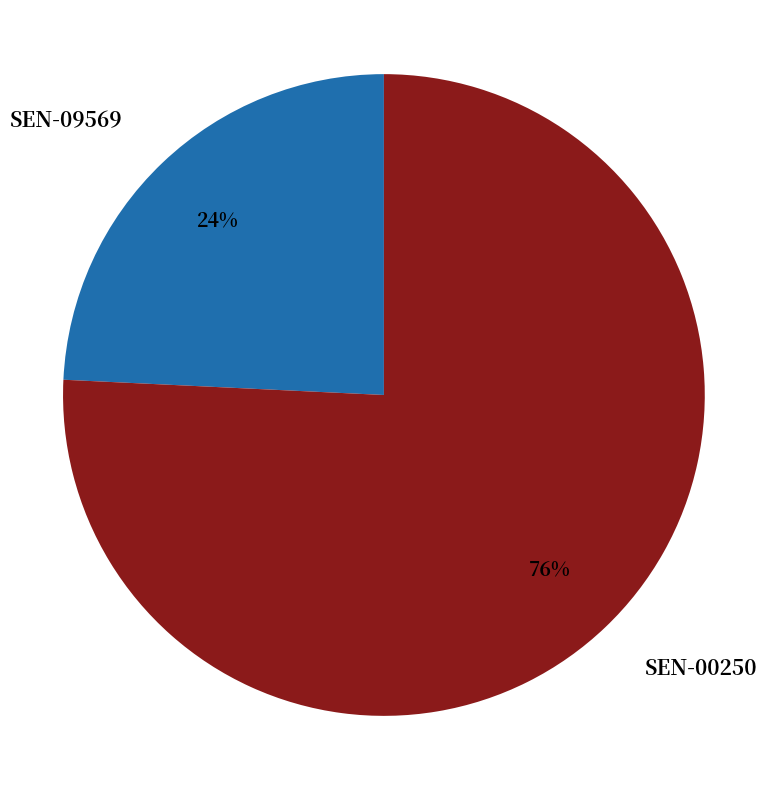

Does SEN-00250 represent more than half of the total?

Yes